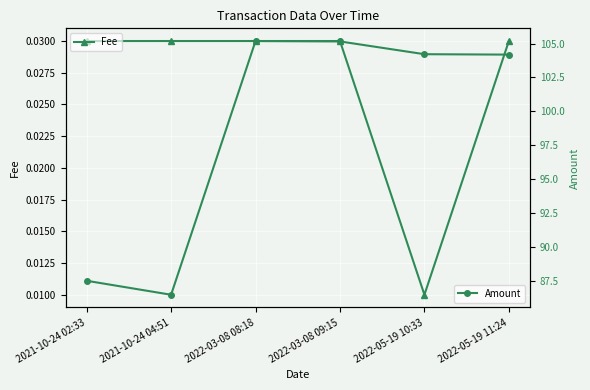

True or false: Fee has a value of 0.0 at 2022-03-08 09:15.

False